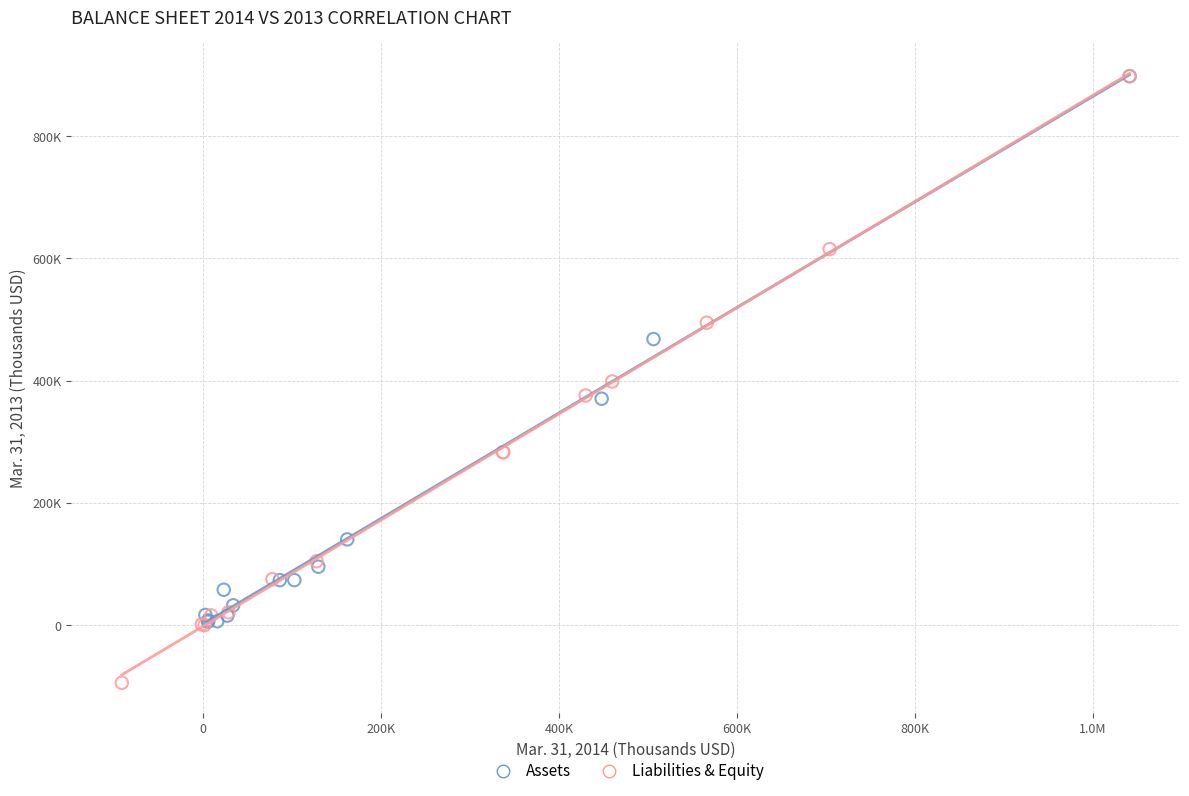

What are all the series names shown in the legend?

Assets, Liabilities & Equity